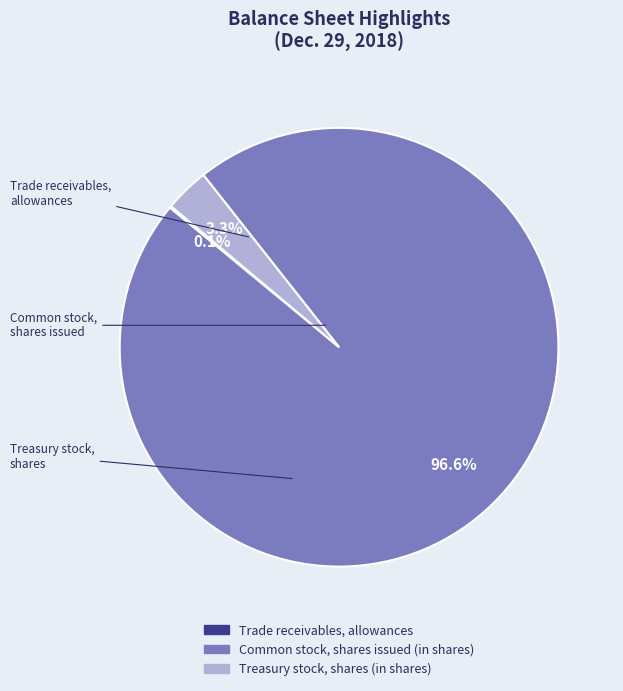

What percentage is NOT represented by Treasury stock, shares (in shares)?

96.7%